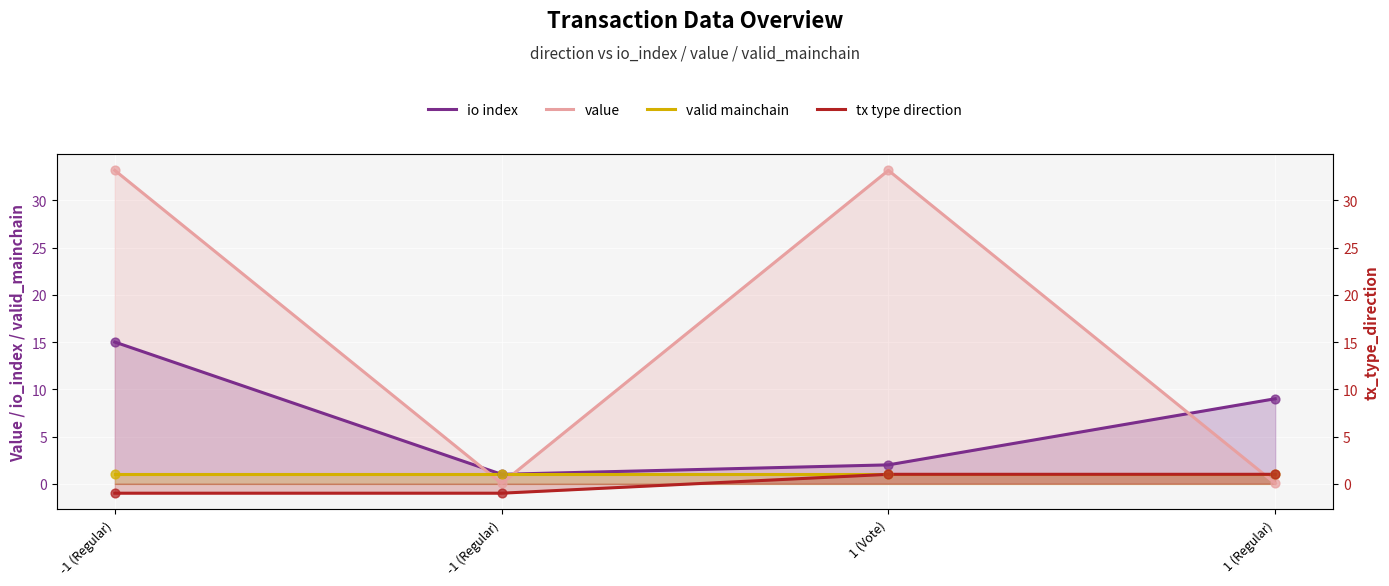

What is the total value across all series at 1 (Regular)?

11.0